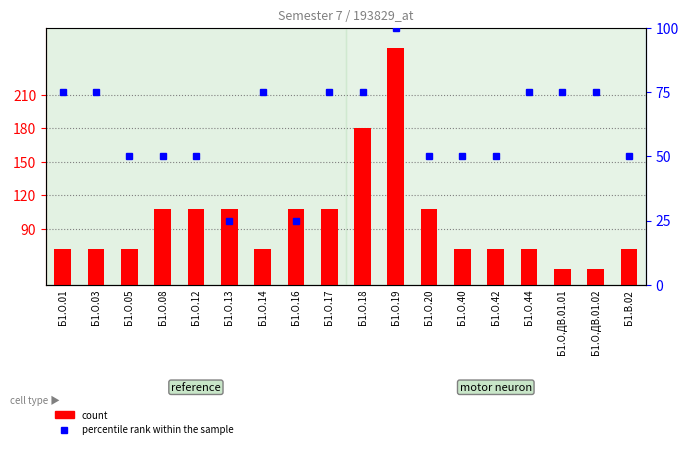

How many series are shown in this chart?

2